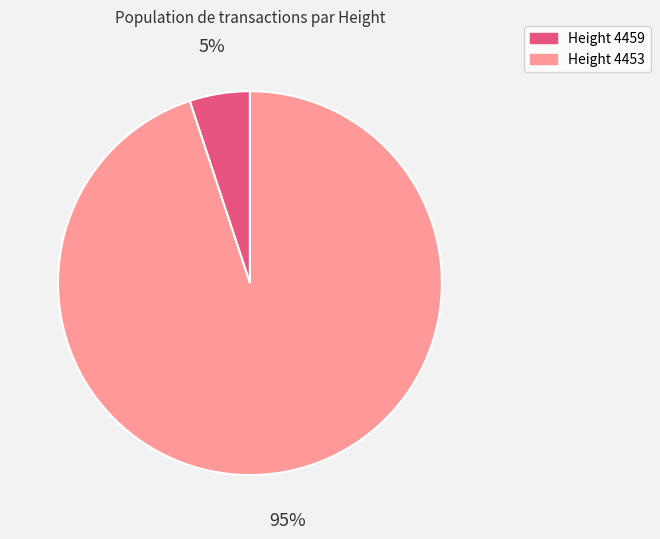

The Height 4453 slice represents 99% of the pie. True or false?

False